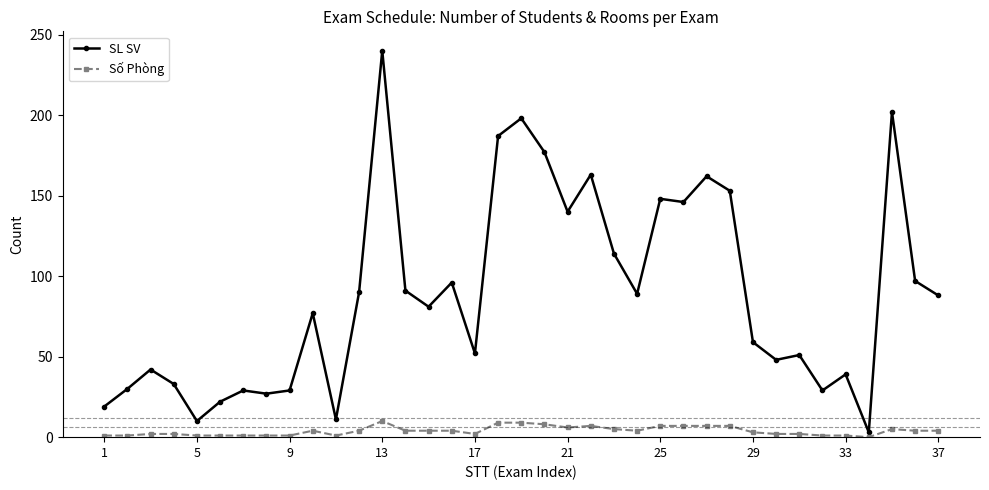

List the series in order of their peak value, highest first.

SL SV, Số Phòng